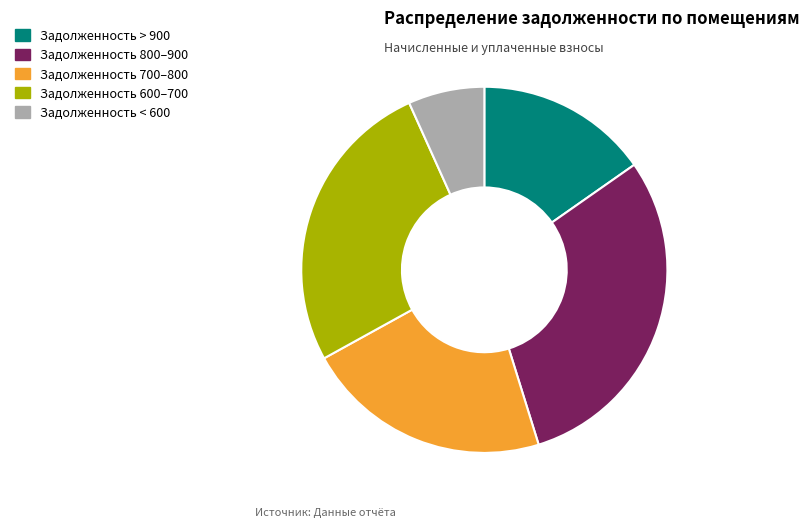

Is the sum of Задолженность 600–700 and Задолженность 700–800 greater than half?

No